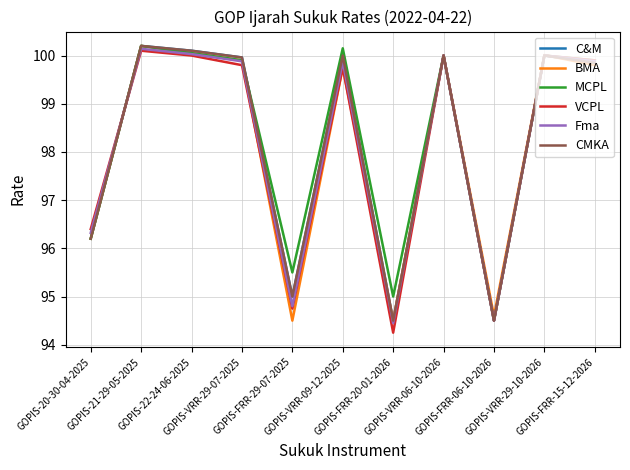

What is the value of the C&M point at the 5th from the left?

95.0